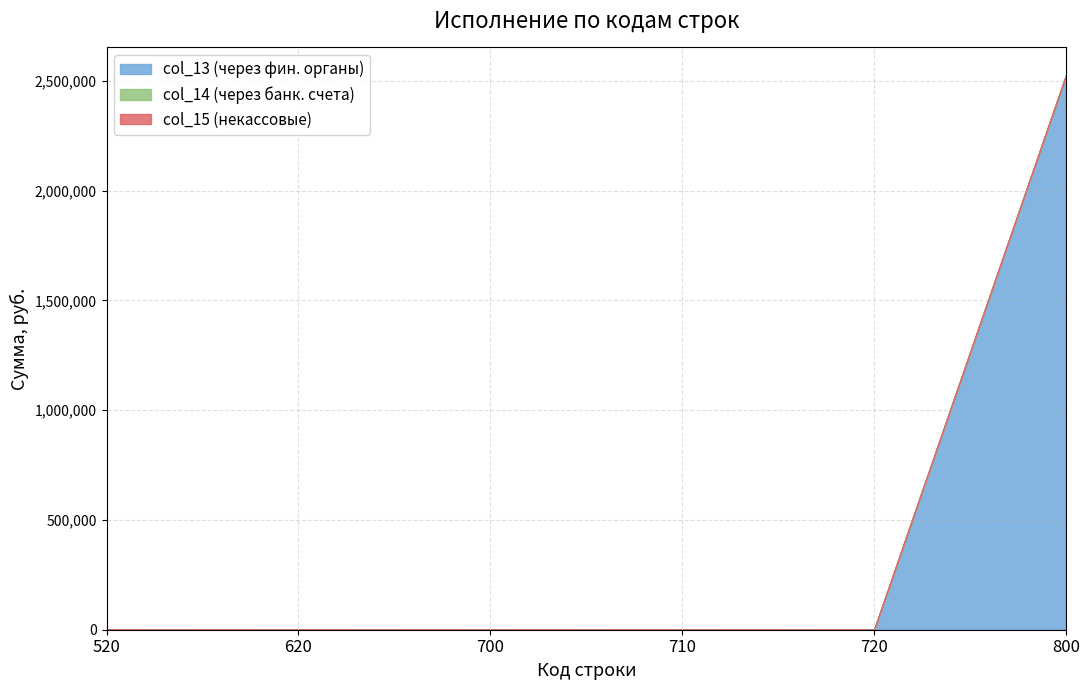

True or false: col_14 (через банк. счета) has more than 2 interior local peaks.

False